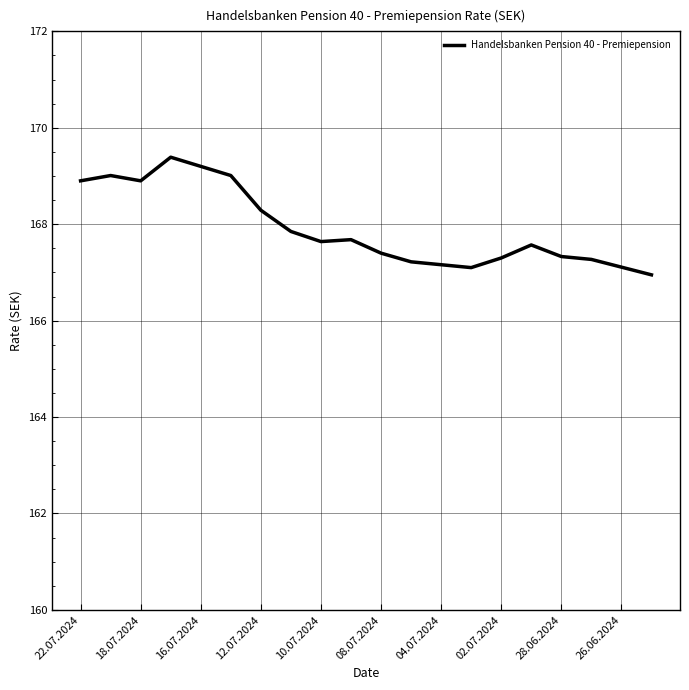

How many lines are shown in the chart?

1